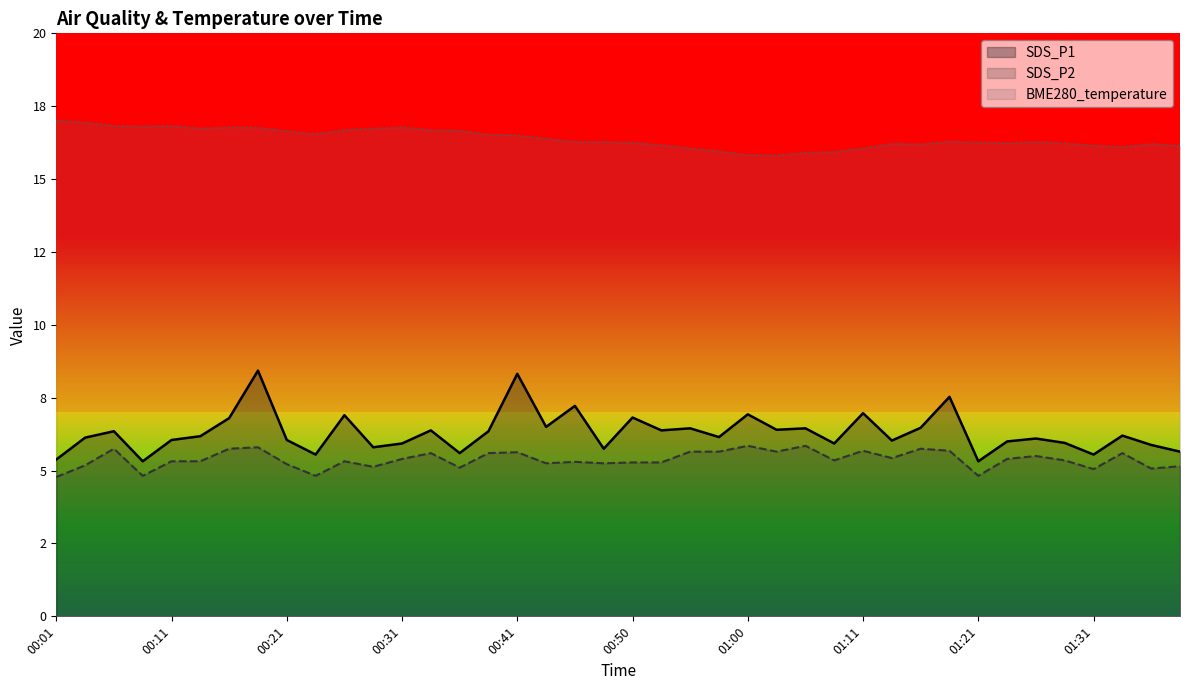

Reading right to left, extract all data points from this chart.

SDS_P1: 5.7	5.9	6.2	5.5	6.0	6.1	6.0	5.3	7.5	6.5	6.0	7.0	5.9	6.5	6.4	6.9	6.2	6.5	6.4	6.8	5.8	7.2	6.5	8.3	6.3	5.6	6.4	5.9	5.8	6.9	5.5	6.0	8.4	6.8	6.2	6.0	5.3	6.3	6.1	5.4
SDS_P2: 5.2	5.1	5.6	5.0	5.3	5.5	5.4	4.8	5.7	5.8	5.4	5.7	5.3	5.8	5.7	5.8	5.7	5.7	5.3	5.3	5.2	5.3	5.2	5.6	5.6	5.1	5.6	5.4	5.1	5.3	4.8	5.2	5.8	5.8	5.3	5.3	4.8	5.8	5.2	4.8
BME280_temperature: 16.1	16.2	16.1	16.2	16.2	16.3	16.2	16.3	16.3	16.2	16.2	16.1	15.9	15.9	15.8	15.8	16.0	16.1	16.2	16.2	16.3	16.3	16.4	16.5	16.5	16.7	16.7	16.8	16.7	16.7	16.6	16.6	16.8	16.8	16.7	16.8	16.8	16.8	16.9	17.0